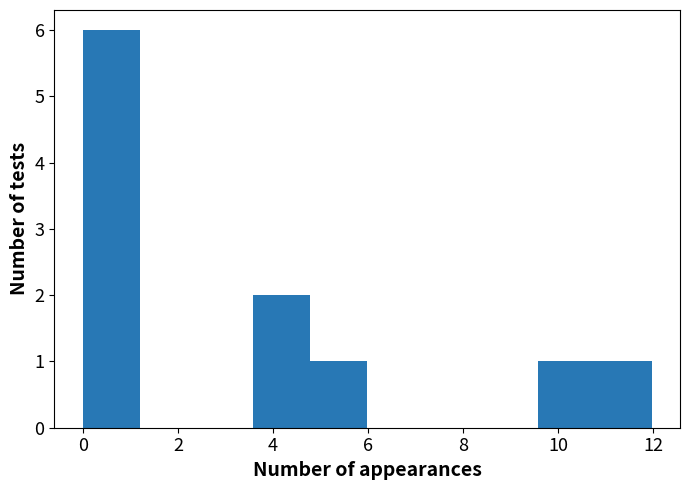

Which range on the x-axis has the tallest bar?

0.0 to 1.2